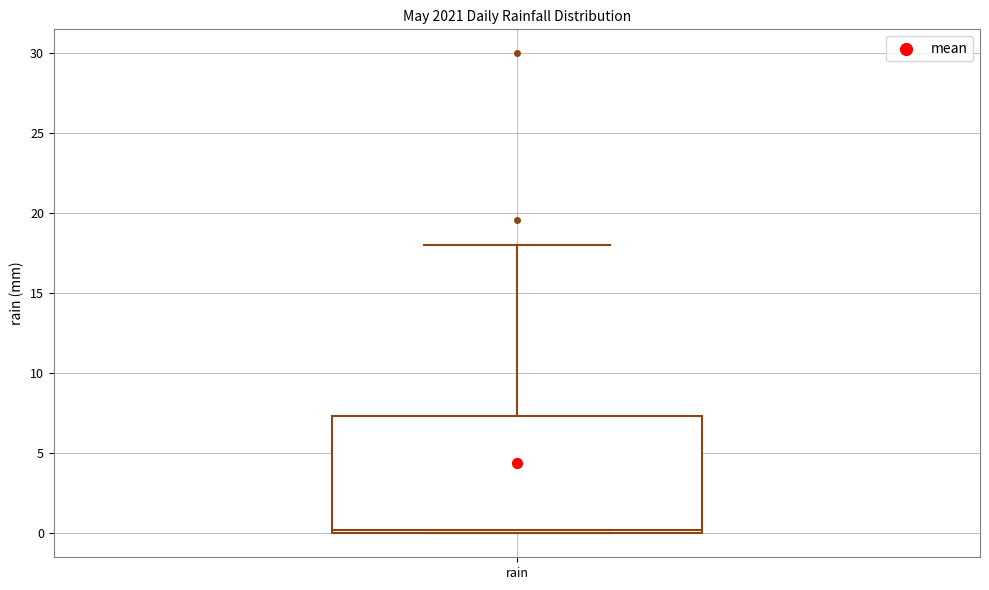

Transcribe this box plot: give where the median line is, the range the box spans, and where the two whiskers end, as read against the y-axis. The values are not printed on the chart, so give them approximately, as read against the axis.

median 0.0 (just above the box's lower edge), box 0.0 to 7.5, whiskers 0.0 to 18.0